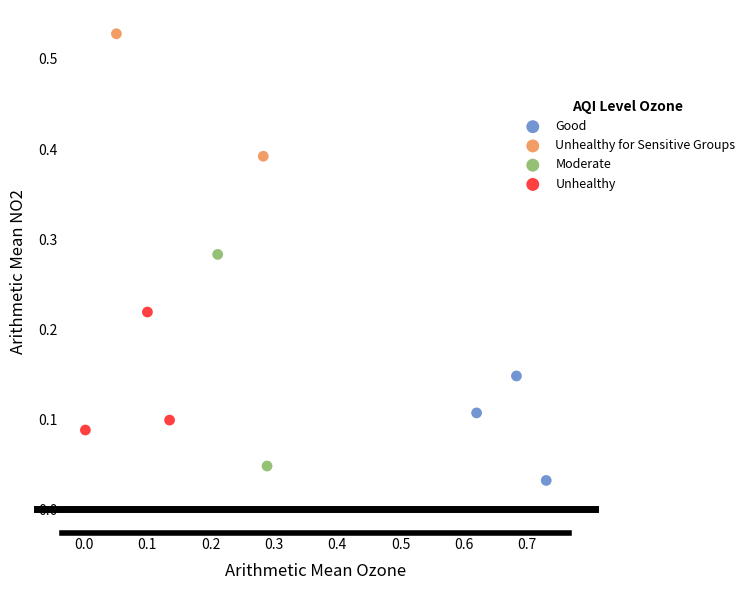

What are all the series names shown in the legend?

Good, Unhealthy for Sensitive Groups, Moderate, Unhealthy